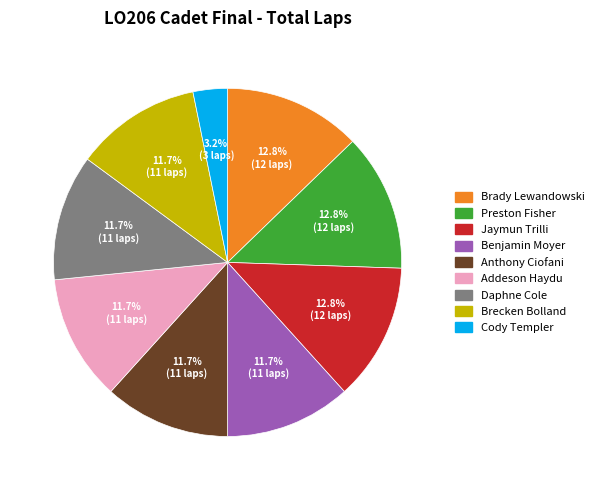

To the nearest percent, what is the average slice percentage?

11%